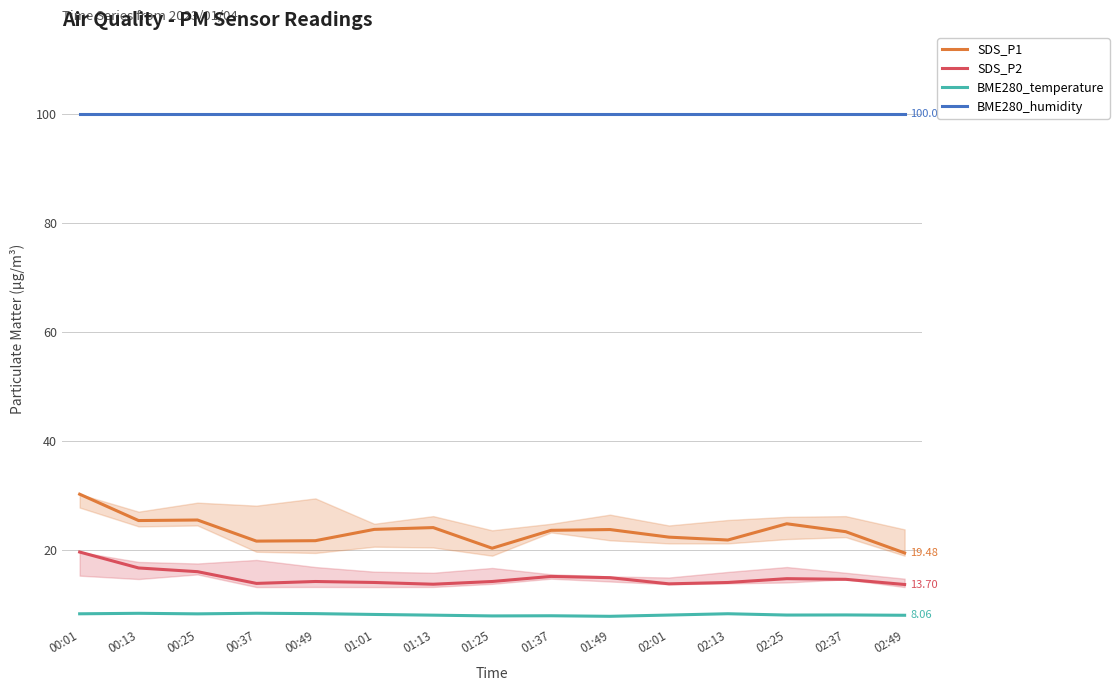

True or false: SDS_P1 and BME280_temperature intersect in this chart.

False